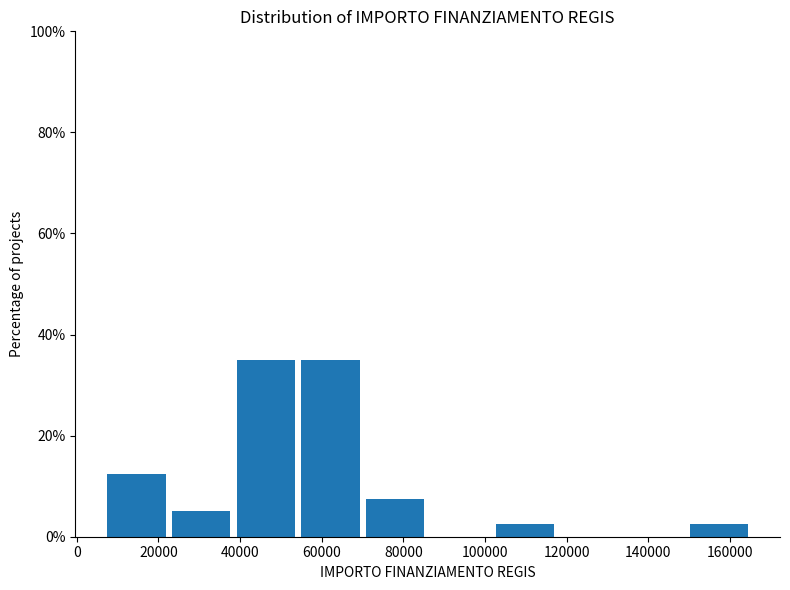

Reading left to right, list every bar in this chart as the range it spans on the x-axis followed by its height. Neither the bar edges nor the heights are printed on the chart, so give them approximately, as read against the axes.

8000 to 24000: 12
24000 to 40000: 6
40000 to 56000: 36
56000 to 70000: 36
70000 to 86000: 8
86000 to 102000: 0
102000 to 118000: 2
118000 to 134000: 0
134000 to 150000: 0
150000 to 166000: 2